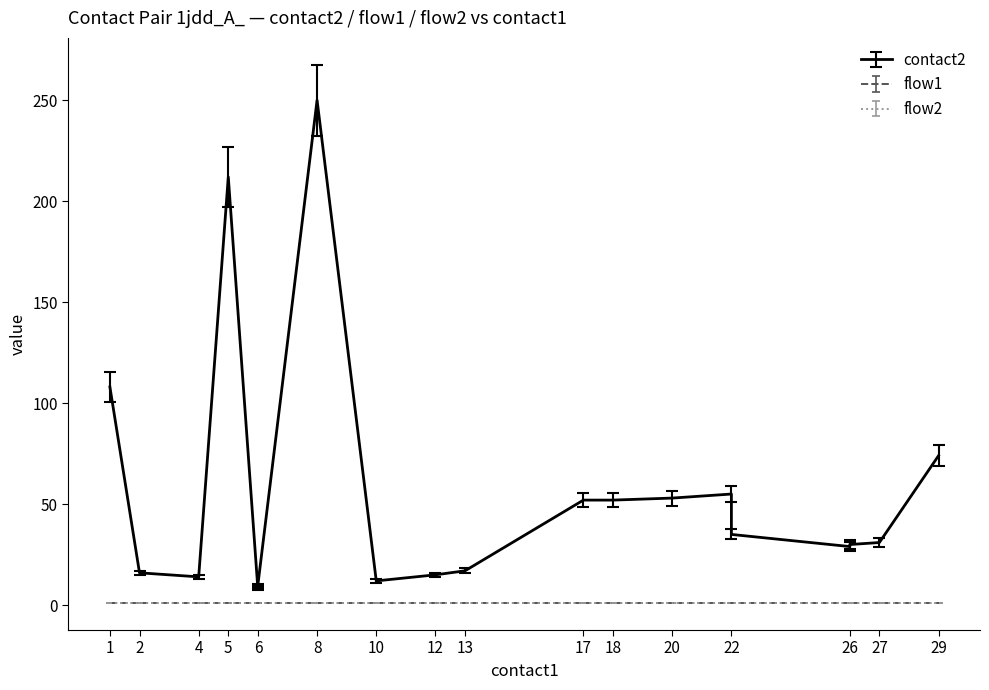

Reading left to right, extract all data points from this chart.

contact2: 1=108	2=16	4=14	5=212	6=8	6=9	6=10	8=250	10=12	12=15	13=17	17=52	18=52	20=53	22=55	22=35	26=29	26=30	27=31	29=74
flow1: 1=1	2=1	4=1	5=1	6=1	6=1	6=1	8=1	10=1	12=1	13=1	17=1	18=1	20=1	22=1	22=1	26=1	26=1	27=1	29=1
flow2: 1=1	2=1	4=1	5=1	6=1	6=1	6=1	8=1	10=1	12=1	13=1	17=1	18=1	20=1	22=1	22=1	26=1	26=1	27=1	29=1